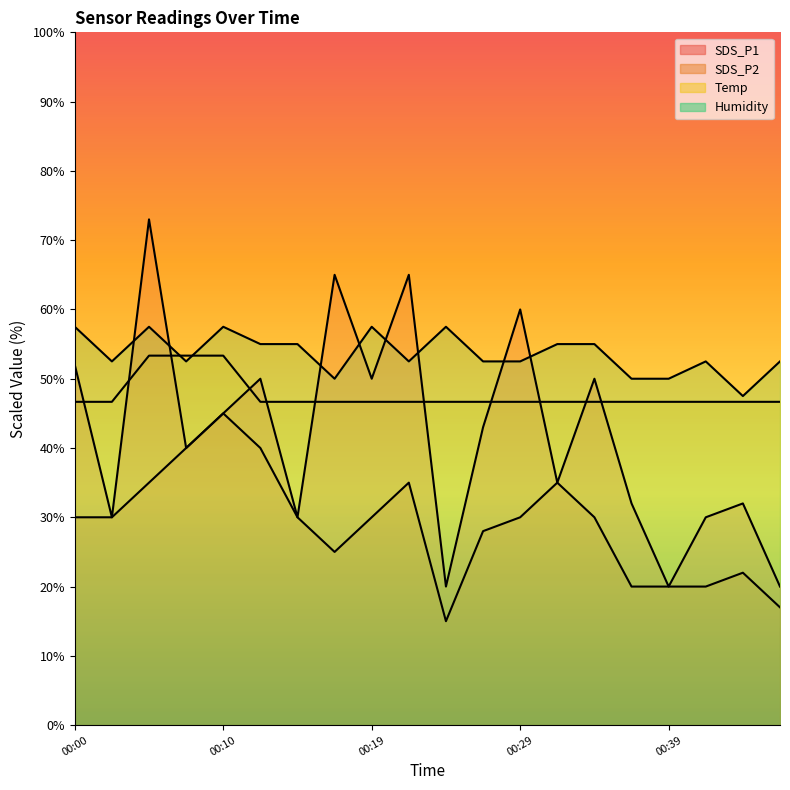

True or false: SDS_P1 has more than 2 points higher than both neighbors.

True